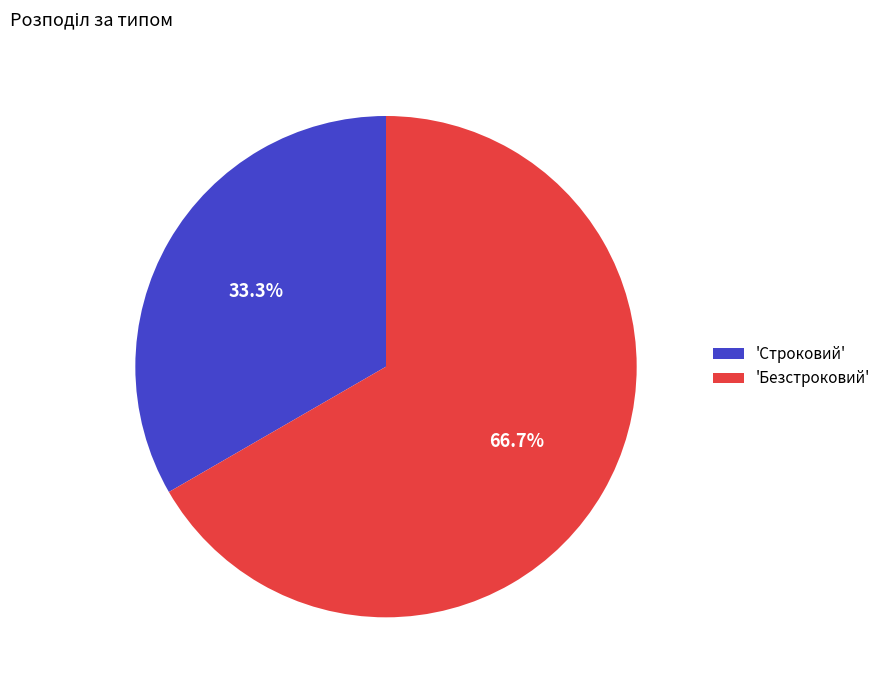

Is there any slice that represents more than half of the pie?

Yes